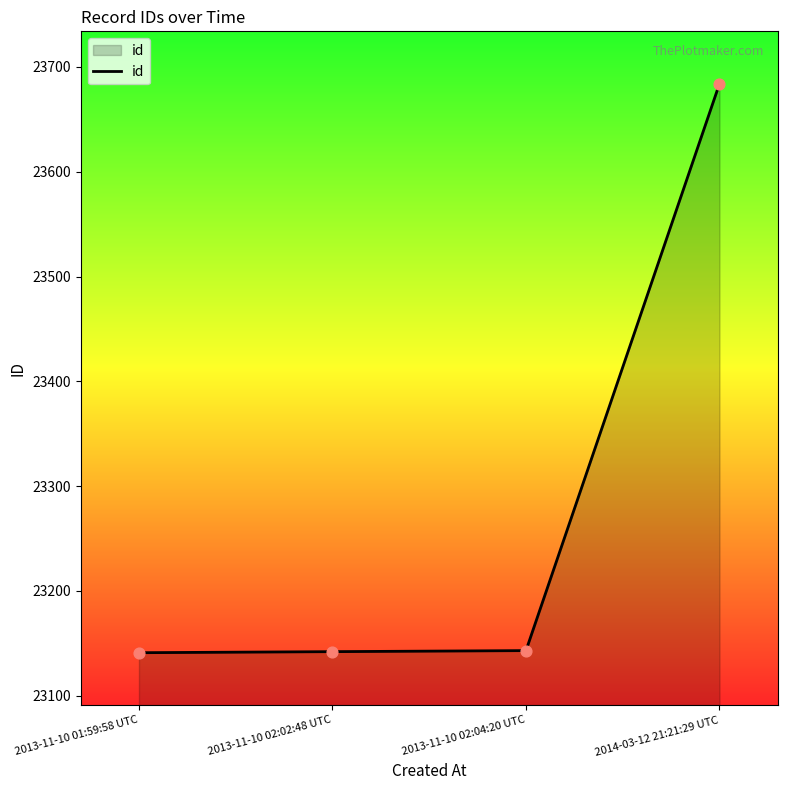

Which has a higher value, 2013-11-10 02:02:48 UTC or 2014-03-12 21:21:29 UTC?

2014-03-12 21:21:29 UTC